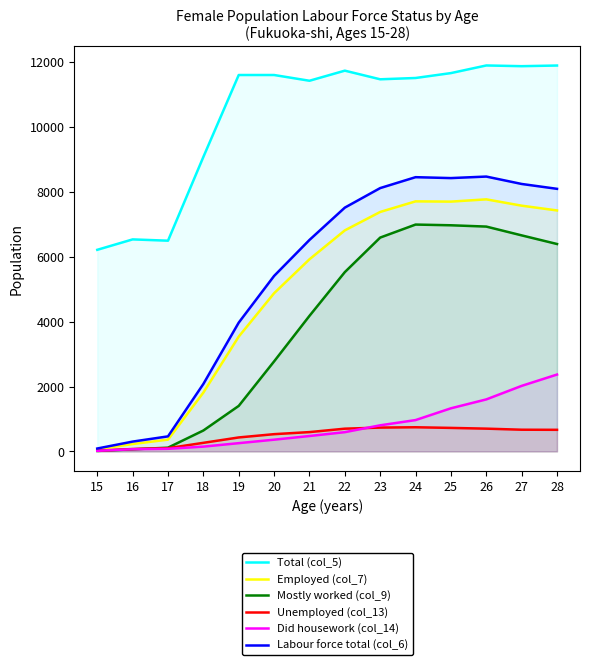

Is the value of Mostly worked (col_9) at 22 greater than the value of Labour force total (col_6) at 16?

Yes